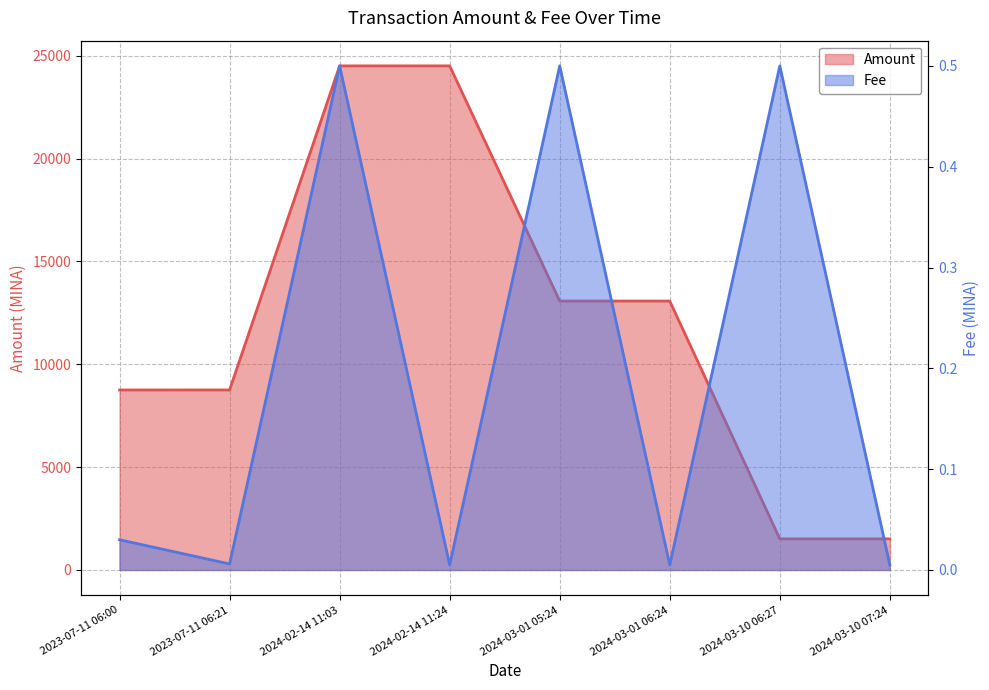

What is the average value of the Amount series?

11962.7